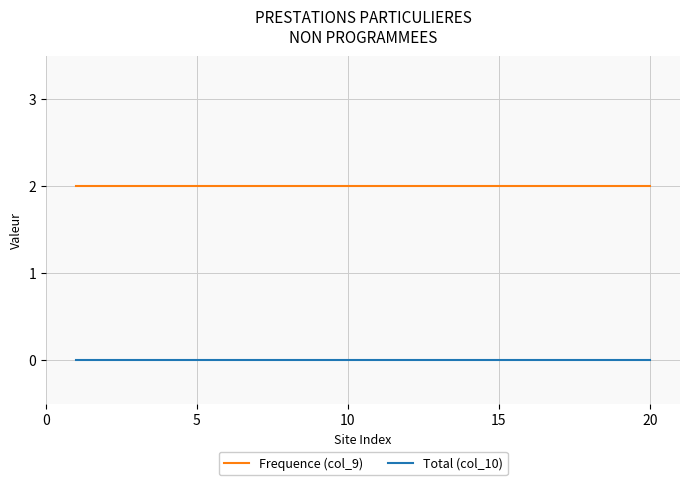

Which series has the largest total across all categories?

Frequence (col_9)